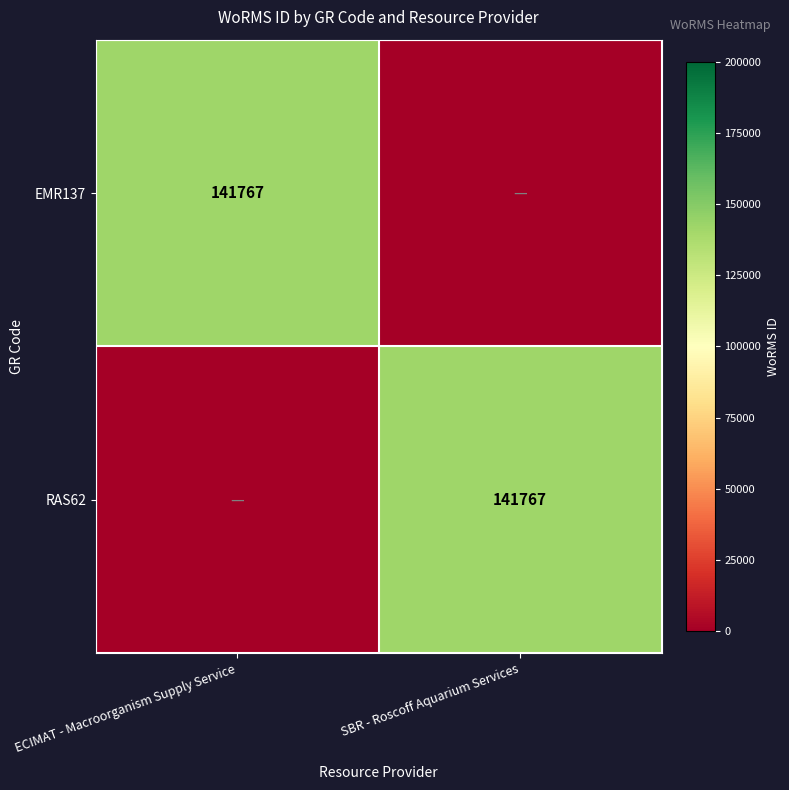

The EMR137 series shows 244320 at ECIMAT - Macroorganism Supply Service. True or false?

False